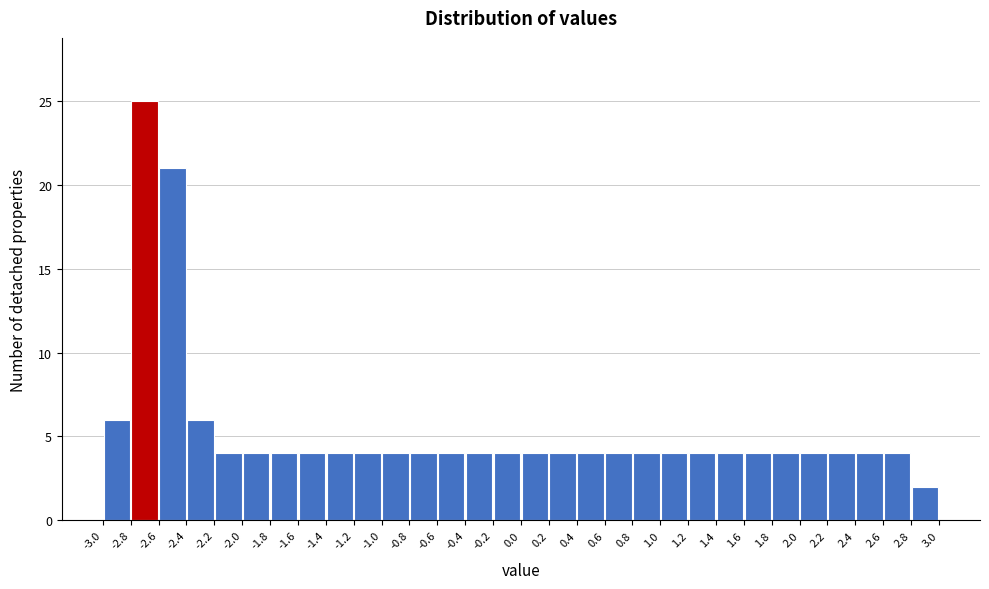

Reading left to right, transcribe this chart: for each bar, give the range it covers on the x-axis and its height. The values are not printed on the chart, so give them approximately, as read against the axis.

-3.0 to -2.8: 6
-2.8 to -2.6: 25
-2.6 to -2.4: 21
-2.4 to -2.2: 6
-2.2 to -2.0: 4
-2.0 to -1.8: 4
-1.8 to -1.6: 4
-1.6 to -1.4: 4
-1.4 to -1.2: 4
-1.2 to -1.0: 4
-1.0 to -0.8: 4
-0.8 to -0.6: 4
-0.6 to -0.4: 4
-0.4 to -0.2: 4
-0.2 to 0.0: 4
0.0 to 0.2: 4
0.2 to 0.4: 4
0.4 to 0.6: 4
0.6 to 0.8: 4
0.8 to 1.0: 4
1.0 to 1.2: 4
1.2 to 1.4: 4
1.4 to 1.6: 4
1.6 to 1.8: 4
1.8 to 2.0: 4
2.0 to 2.2: 4
2.2 to 2.4: 4
2.4 to 2.6: 4
2.6 to 2.8: 4
2.8 to 3.0: 2